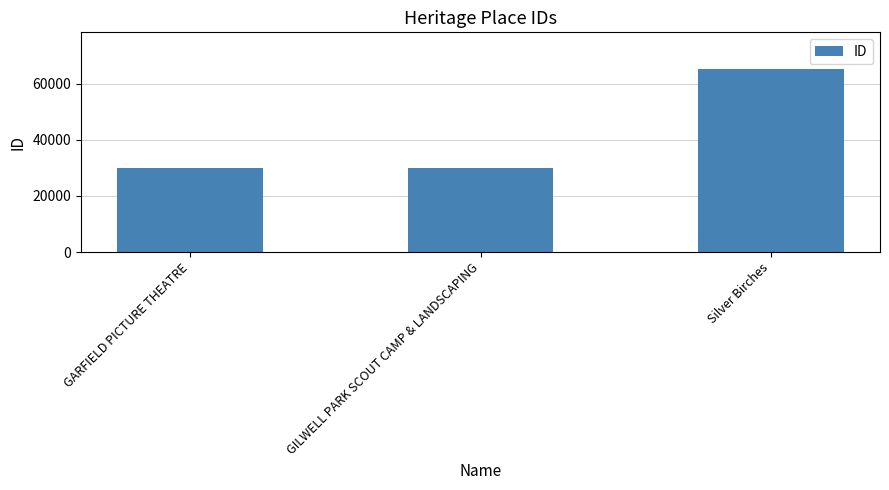

What is the smallest value displayed?

30018